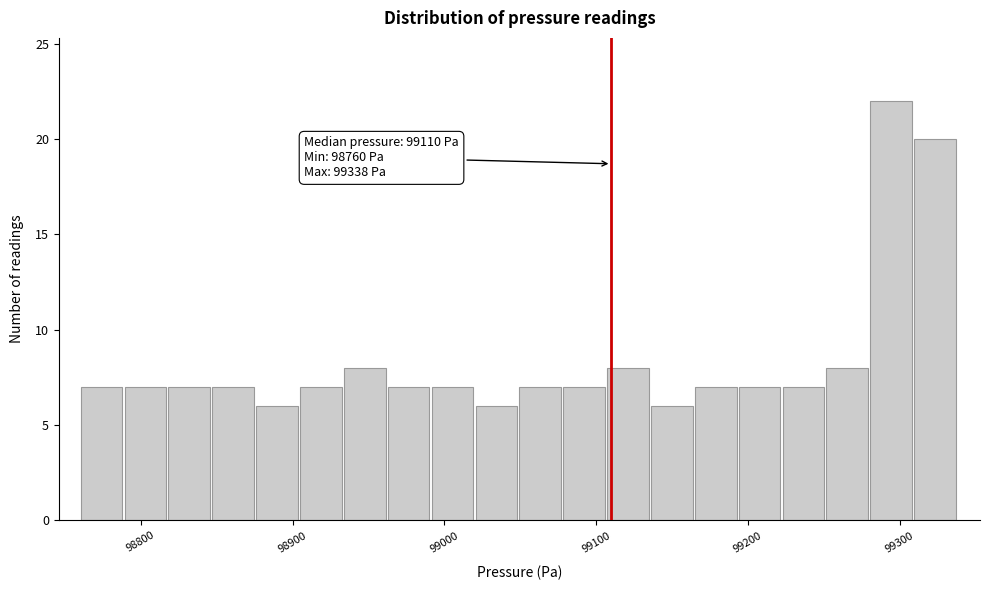

Read against the x-axis, roughly where is the centre of the tallest bar?

99290